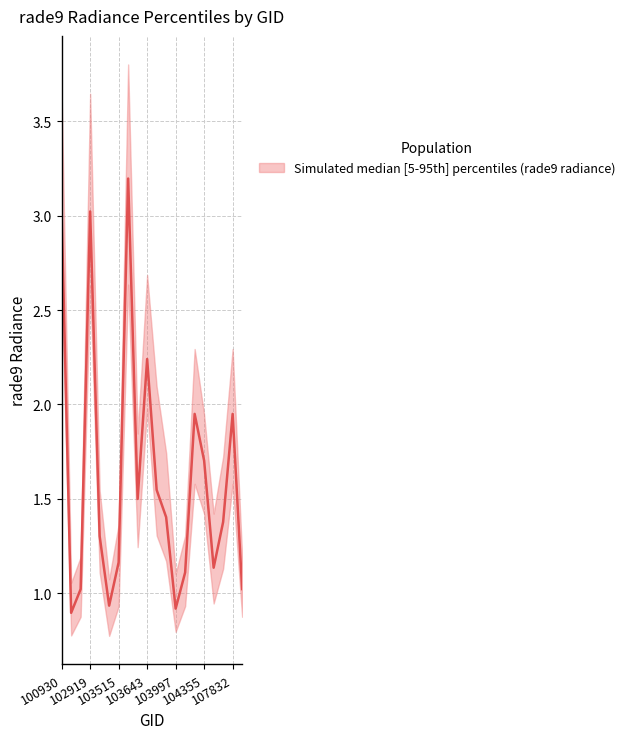

How many categories are shown in the chart?

20